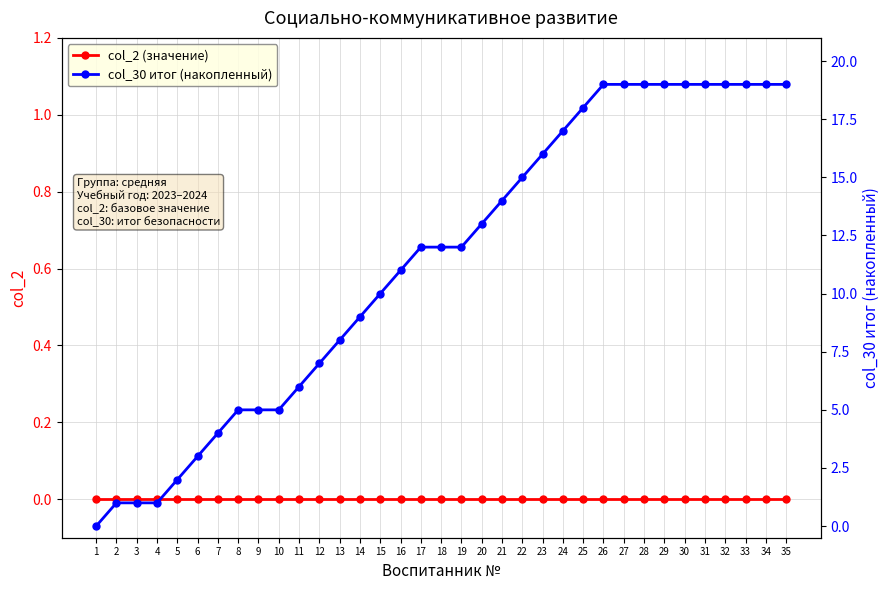

At which label is col_2 (значение) closest to 0?

1